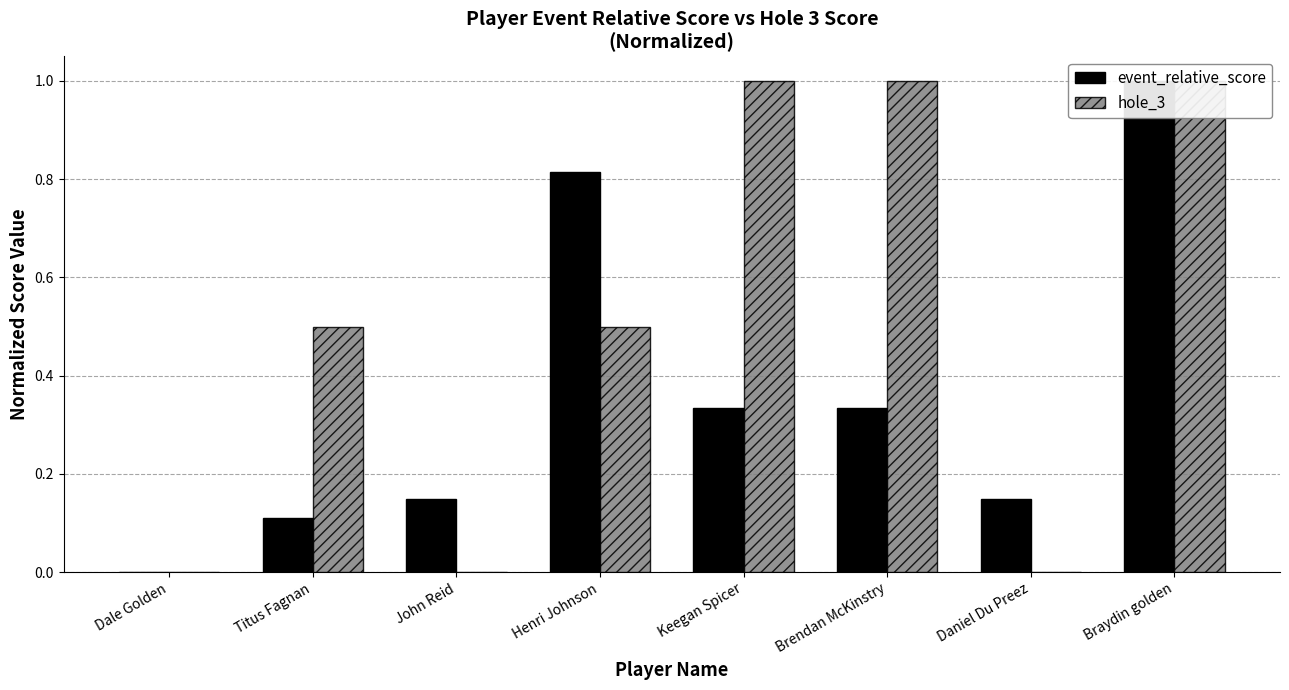

At which category is the sum across all series the highest?

Braydin golden